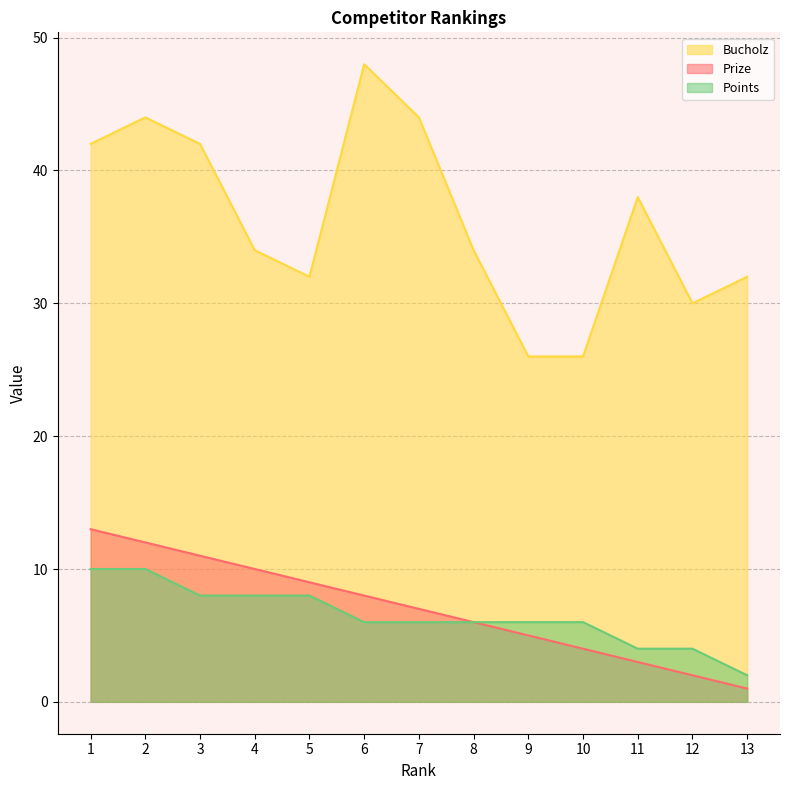

What is the average value of the Prize series?

7